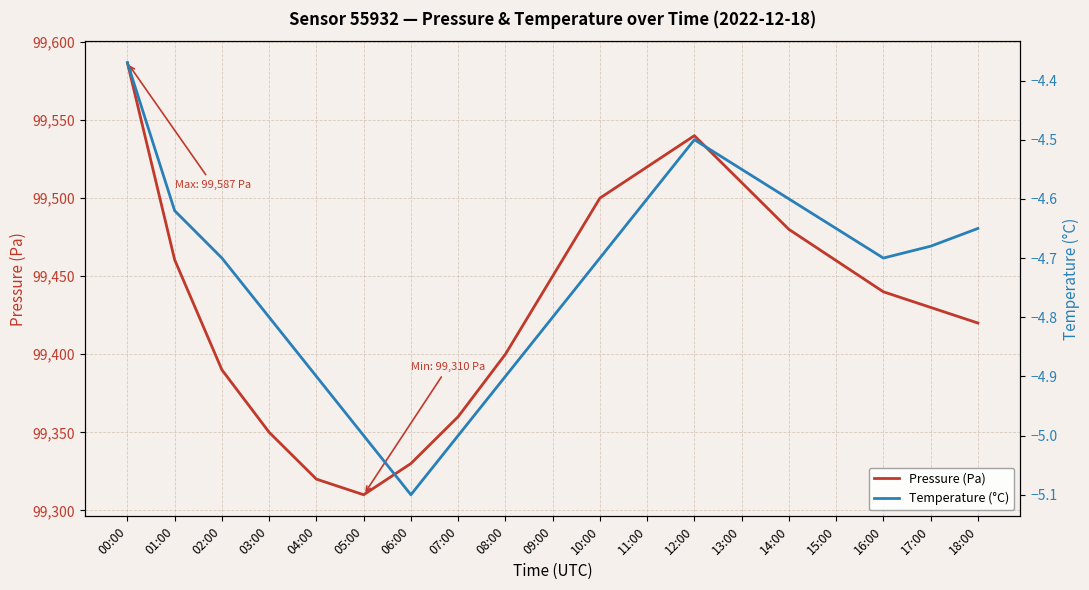

What is the average value of the Pressure (Pa) series?

99434.6